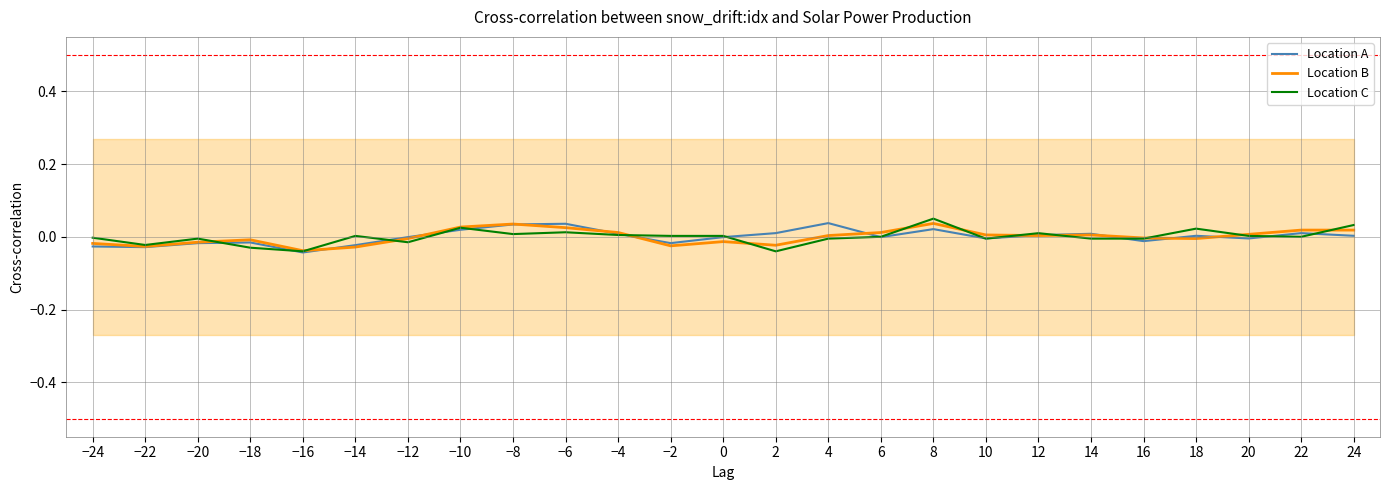

At which label does Location A reach its minimum?

−16